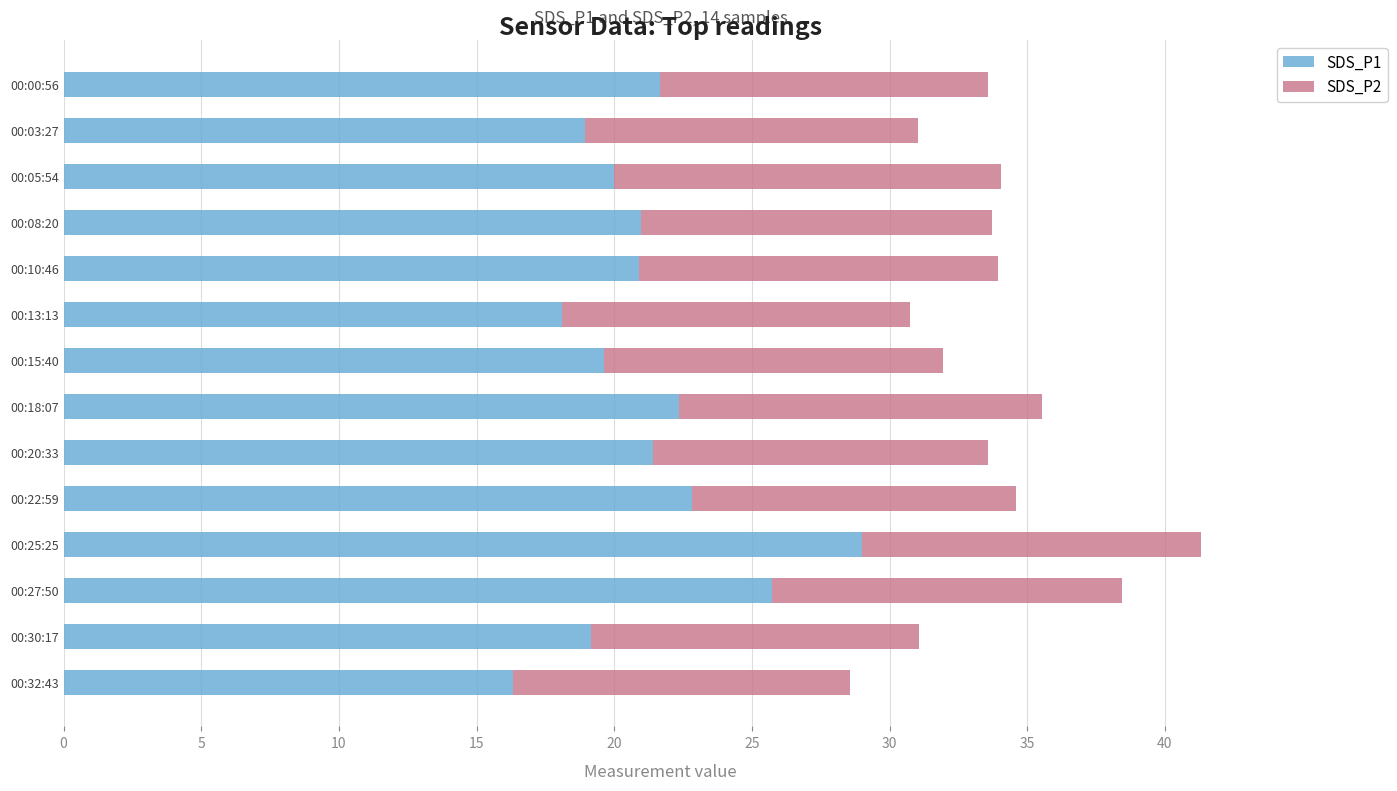

What is the total value across all series at 00:03:27?

31.0